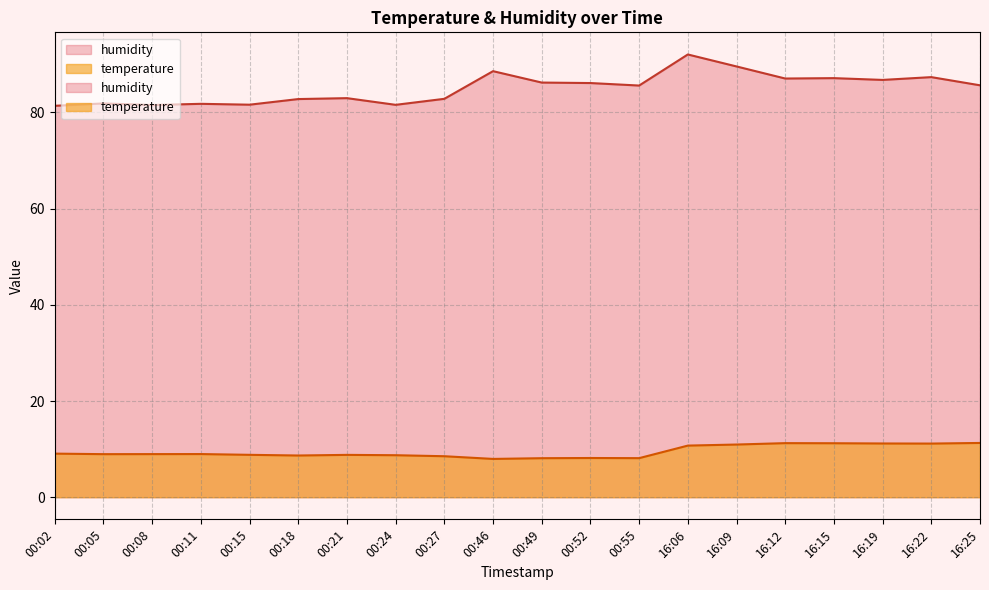

Which series has the widest spread of values?

humidity